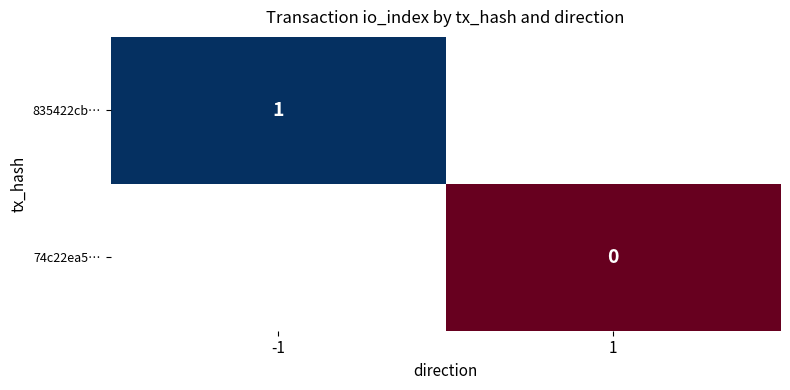

True or false: 835422cb… has a value of 1 at -1.

True